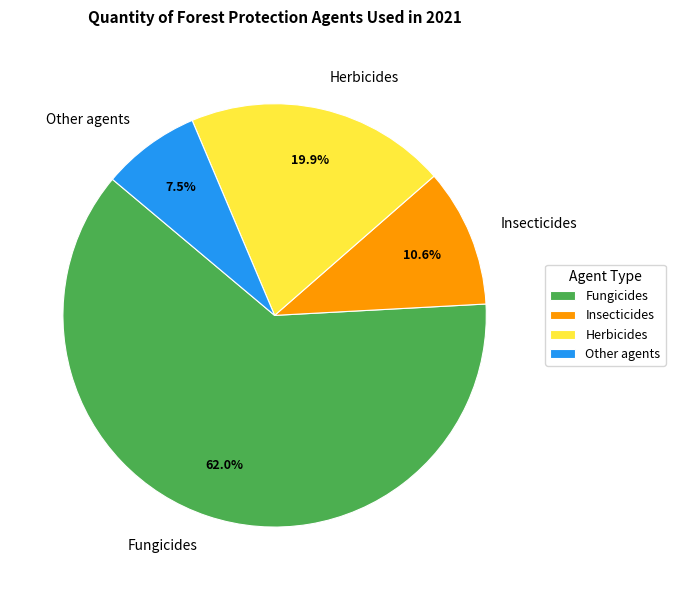

How many slices are in this pie chart?

4